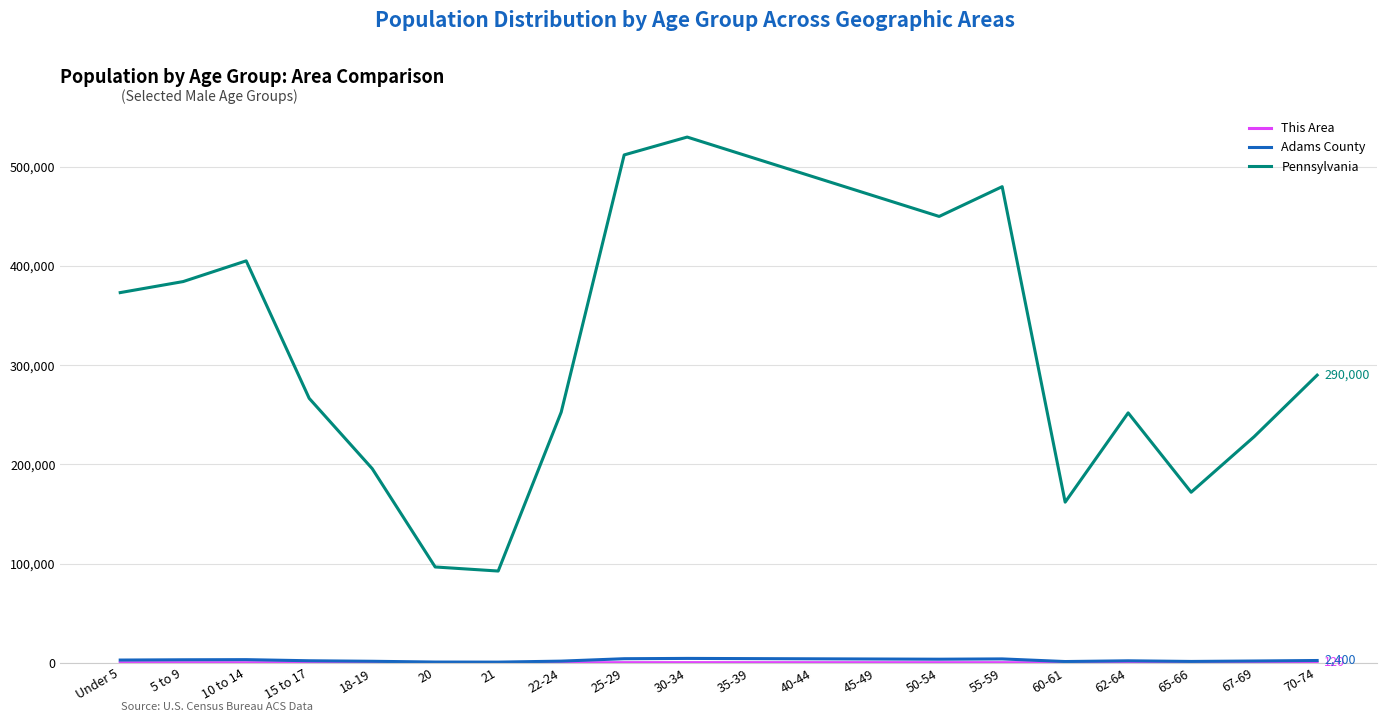

Between 20 and 30-34, which series saw the biggest shift?

Pennsylvania